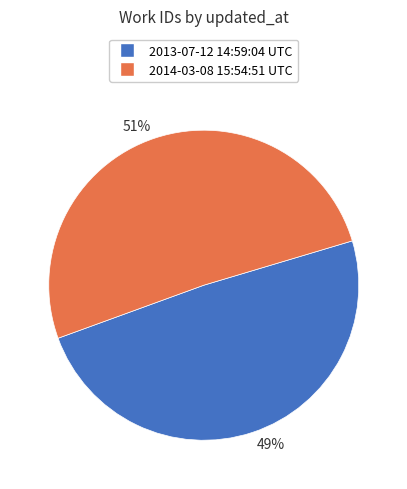

Is there a majority slice in this chart?

Yes